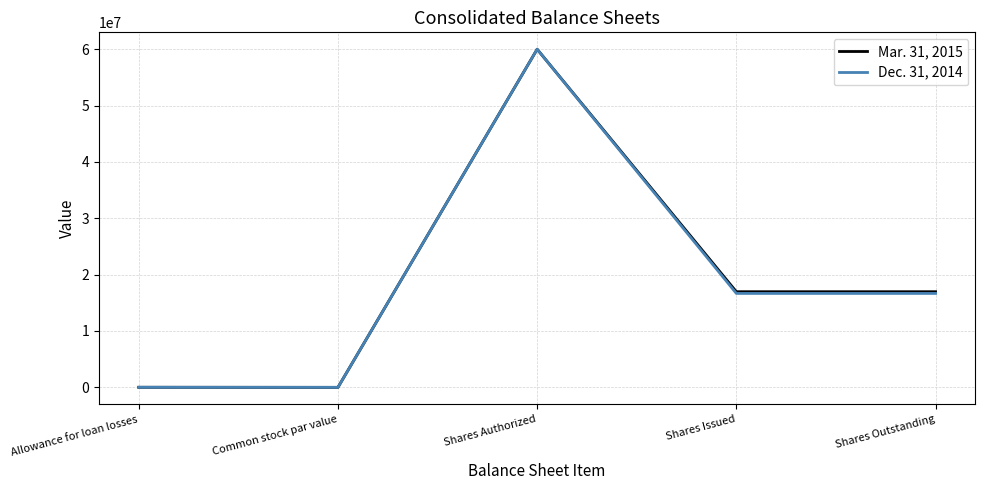

What is the difference between the highest and lowest values at Shares Issued?

302719